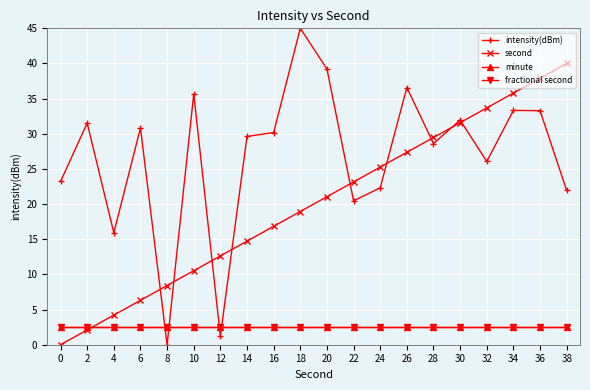

Rank the series by their maximum value, from lowest to highest.

minute, fractional second, second, intensity(dBm)